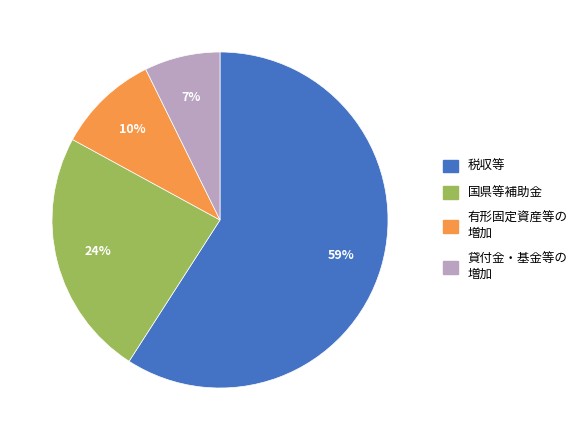

Is there a majority slice in this chart?

Yes